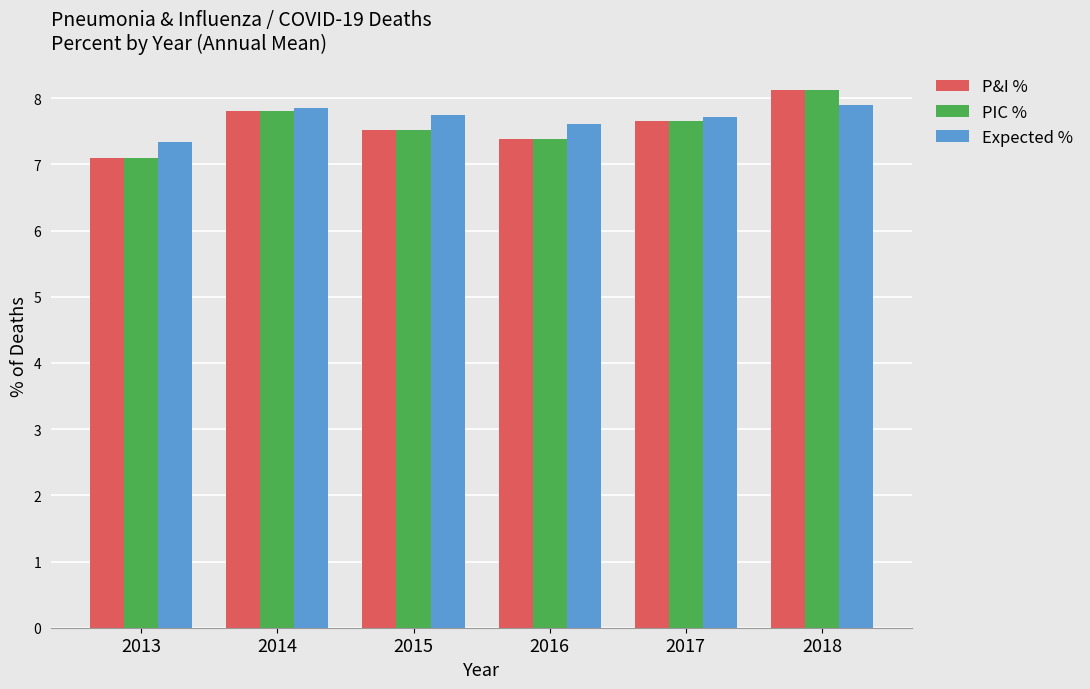

What is the value of the P&I % bar at the 6th from the left?

8.1